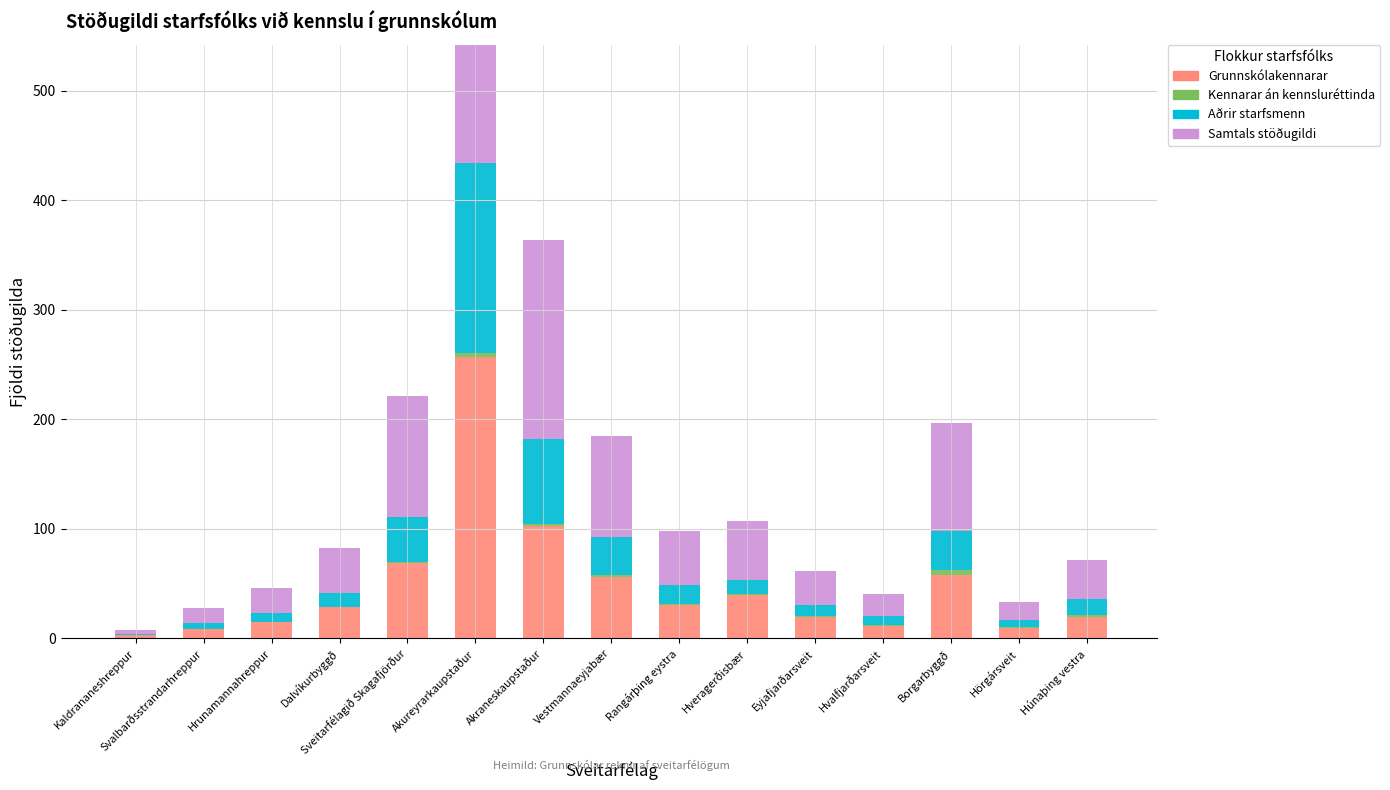

What is the value of the Kennarar án kennsluréttinda bar at the 5th from the left?

0.9